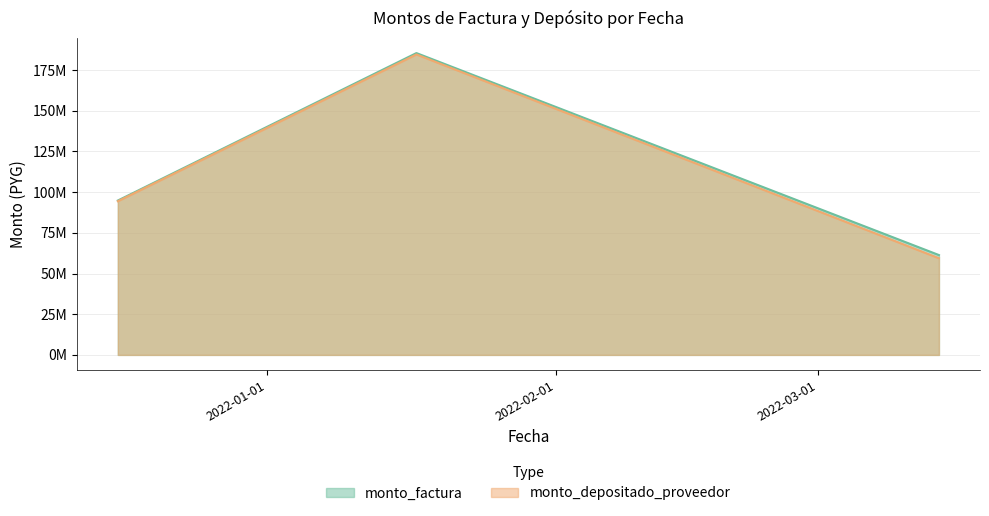

Reading left to right, what are all the values shown in this chart?

monto_factura: 94830000	185405000	61335000
monto_depositado_proveedor: 94398955	184562250	59383431